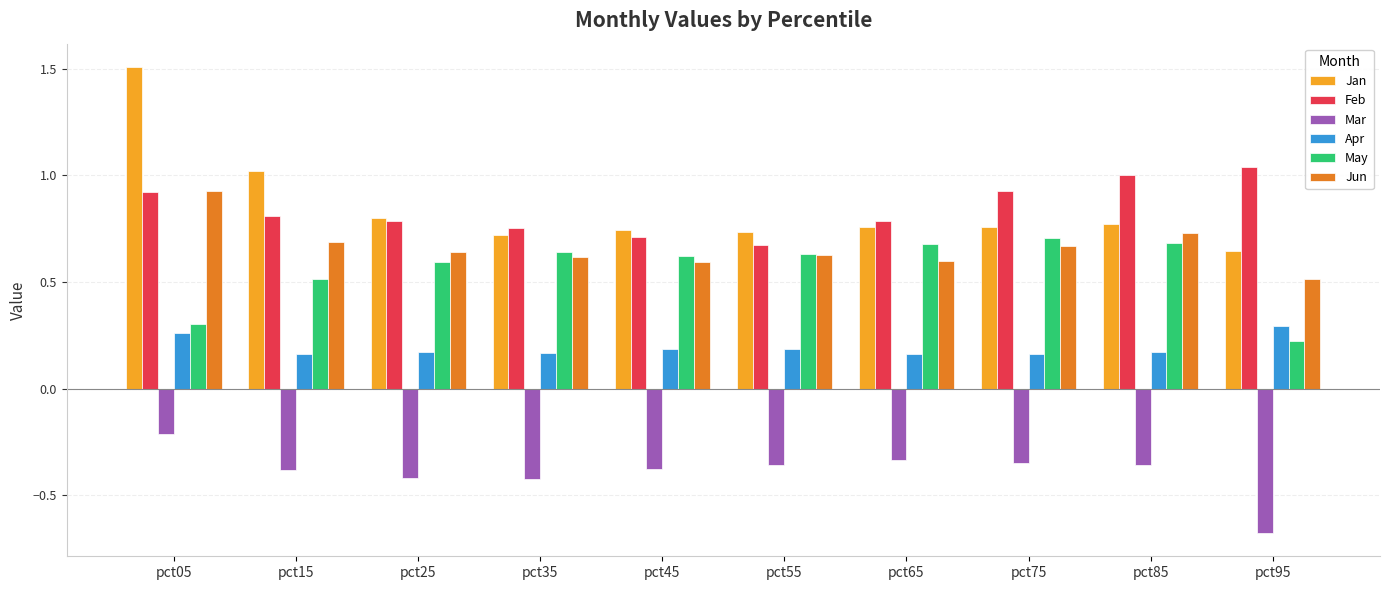

The Jan series shows 1.5 at pct05. True or false?

True